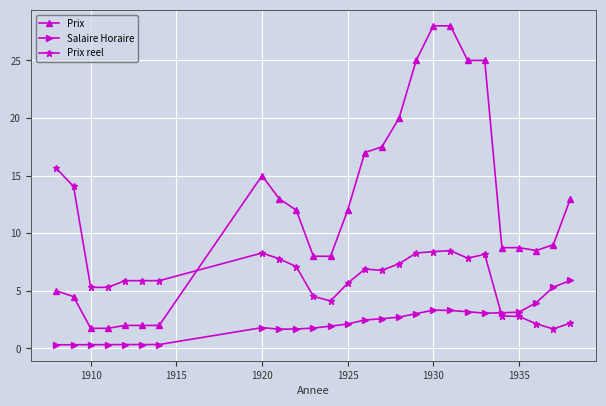

What is the value of the Prix reel point at the 14th from the left?

6.9